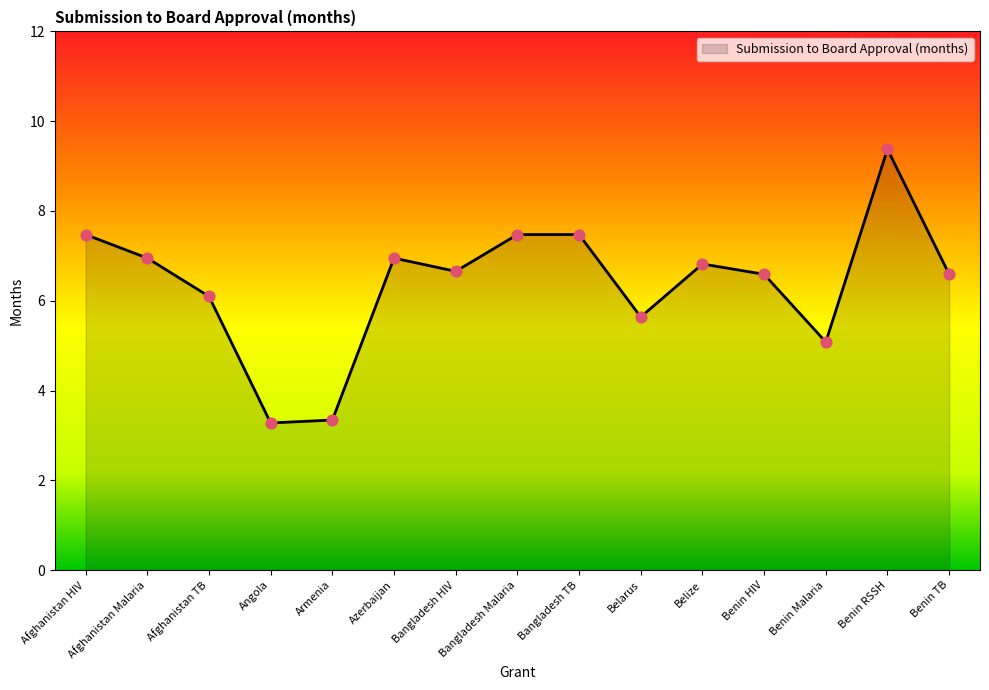

What is the change in value from Afghanistan HIV to Afghanistan TB?

-1.4